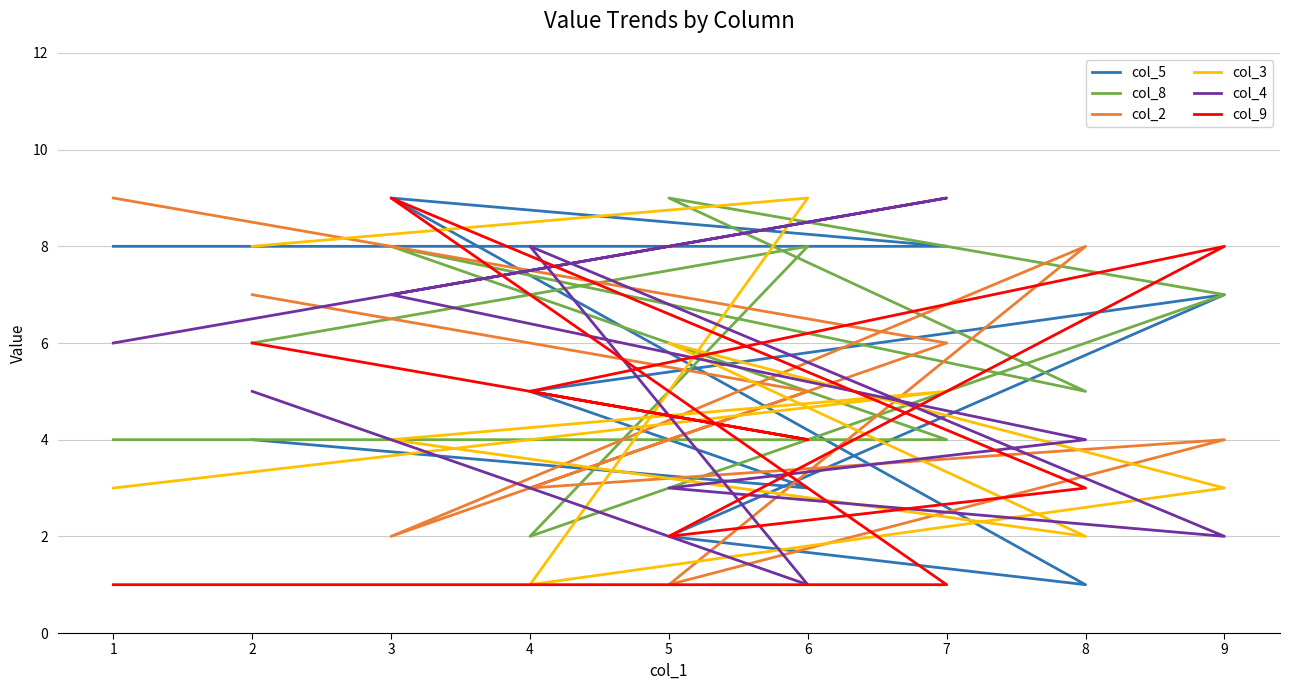

The value of col_4 at 1 is 6. True or false?

True